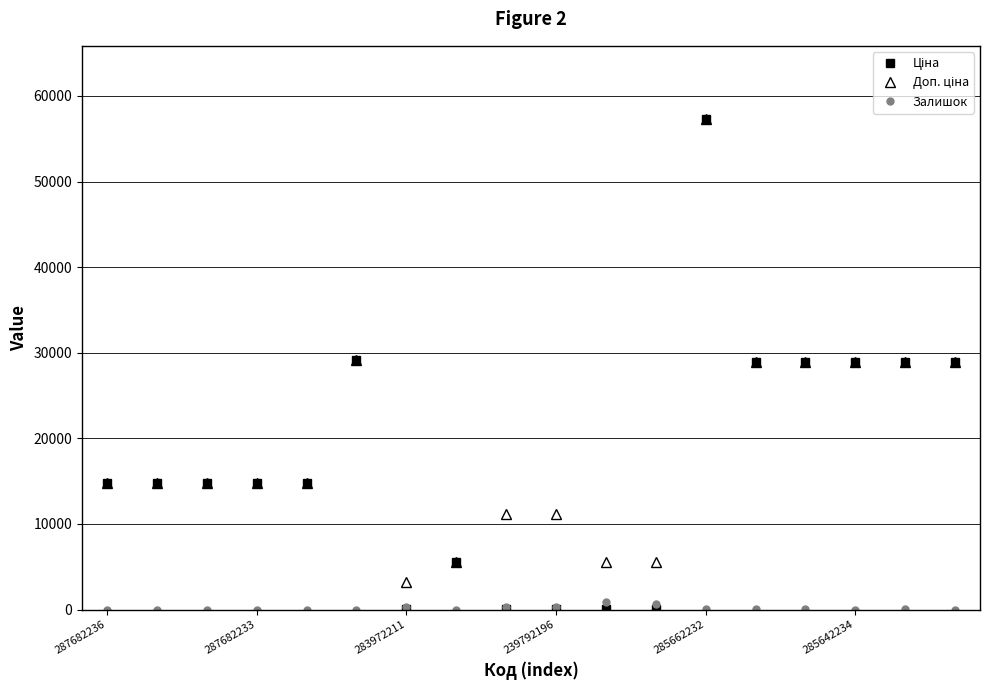

What is the maximum value shown in the chart?

57258.0